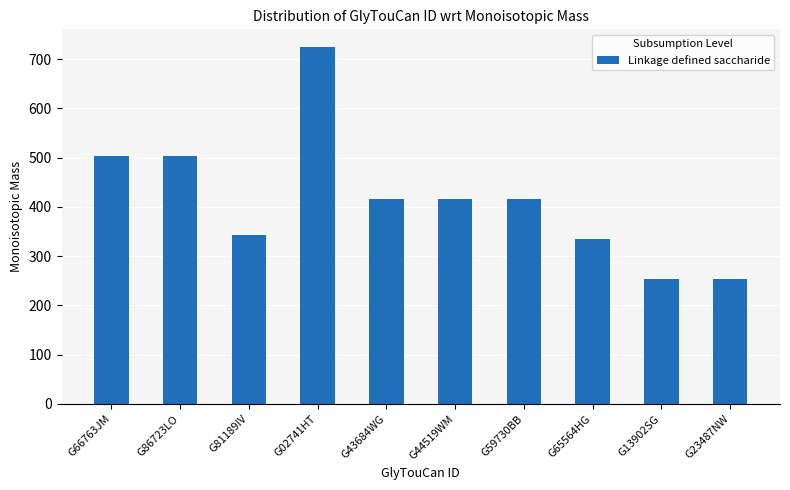

What is the average value?

416.5